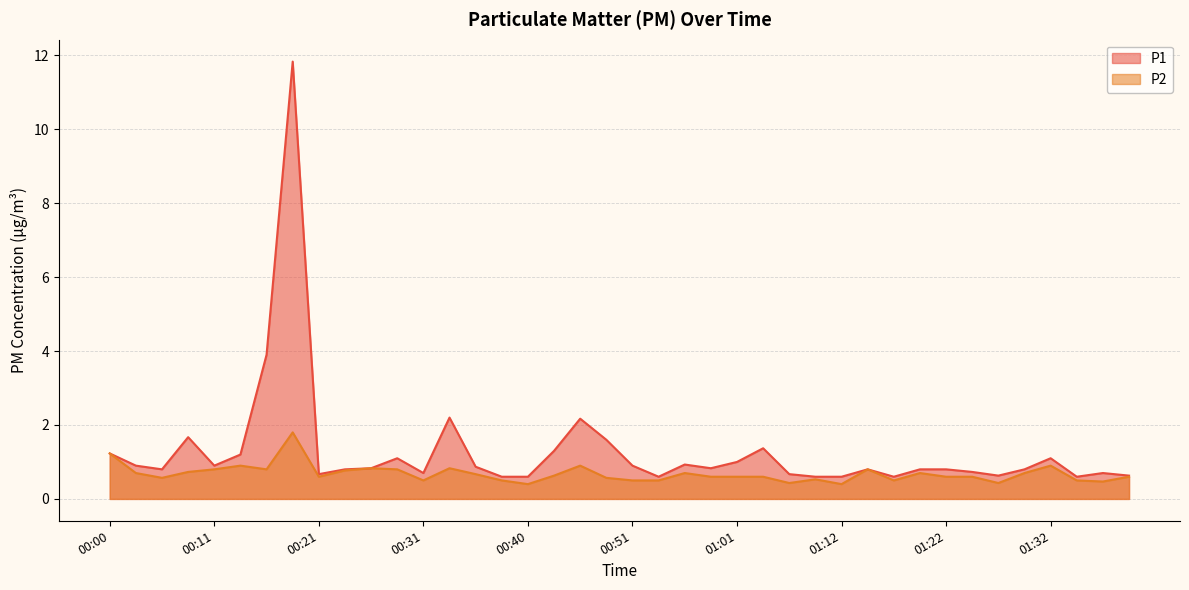

Which series has the widest spread of values?

P1